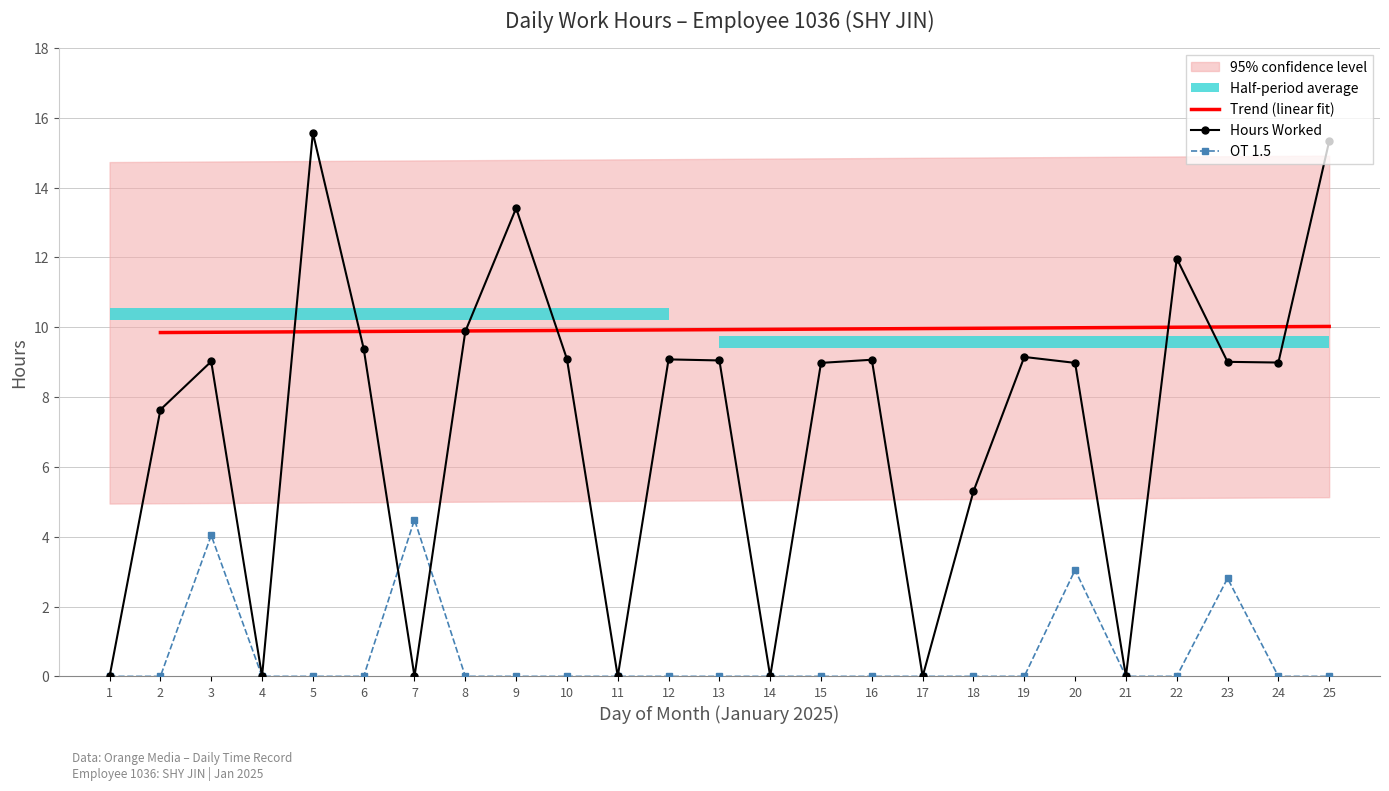

What is the sum of all values?

14.4